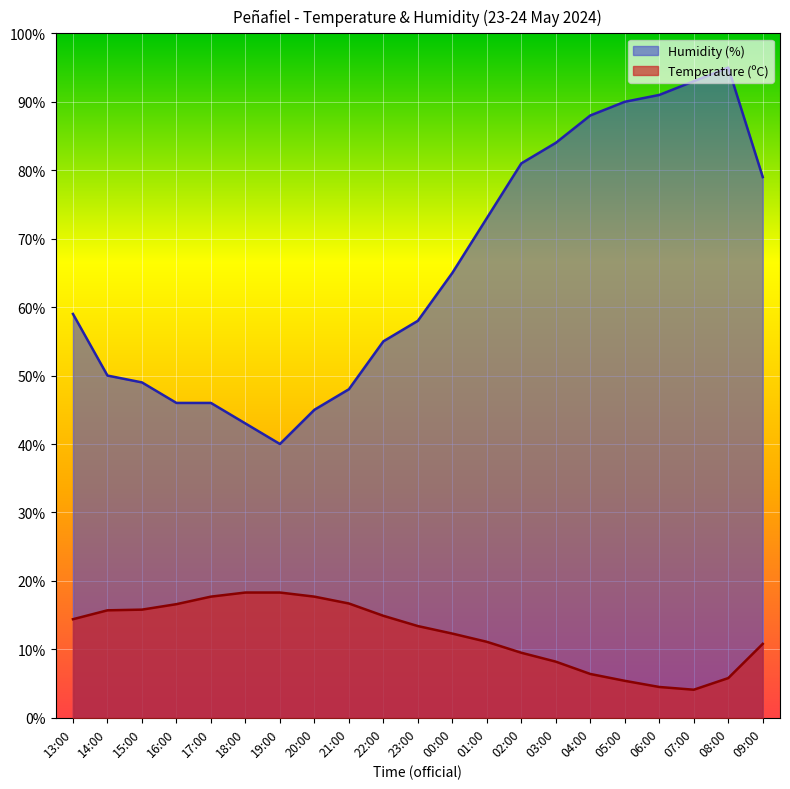

List the series in order of their peak value, lowest first.

Temperature (ºC), Humidity (%)